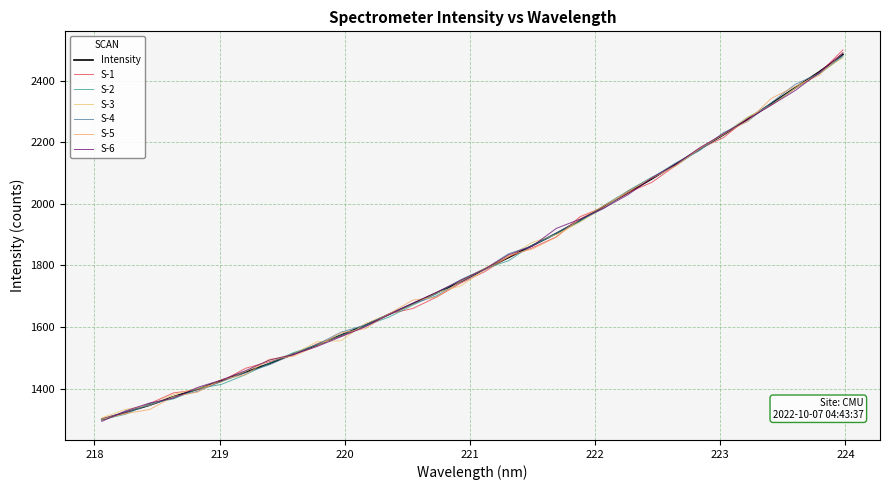

Is this an area chart (filled region under the line)?

No